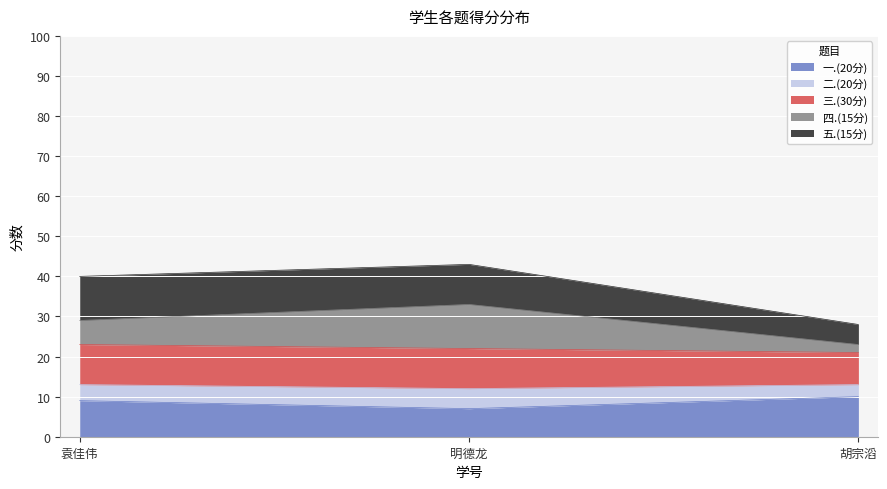

How many lines are shown in the chart?

5